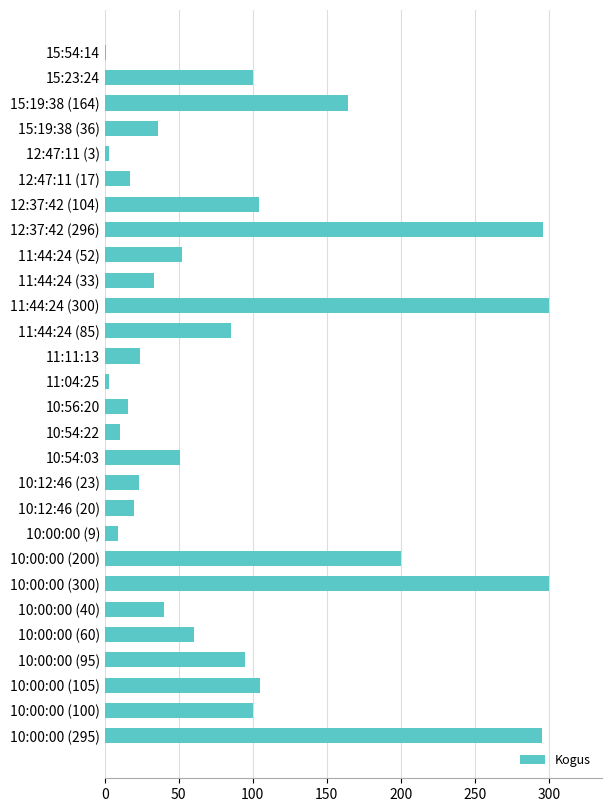

The chart shows a value of 61 at 12:37:42 (104). True or false?

False